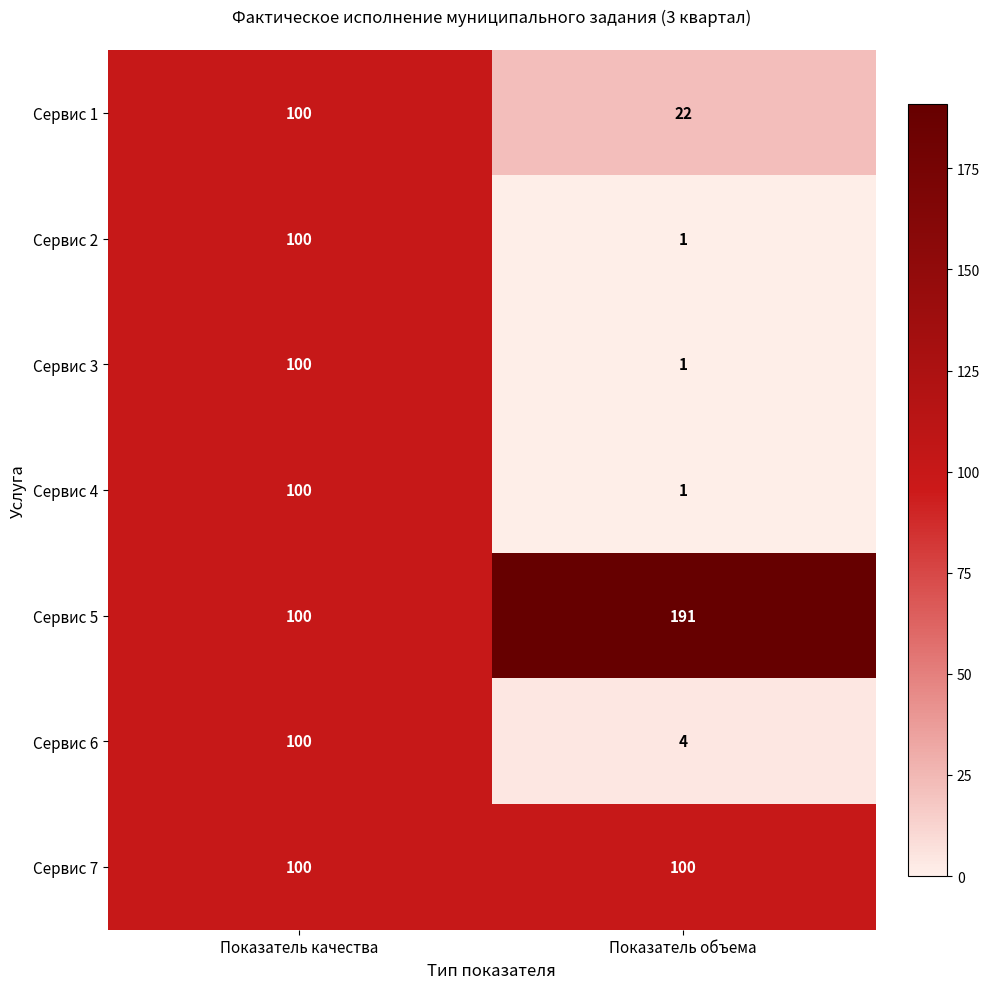

At which category is the sum across all series the highest?

Показатель качества